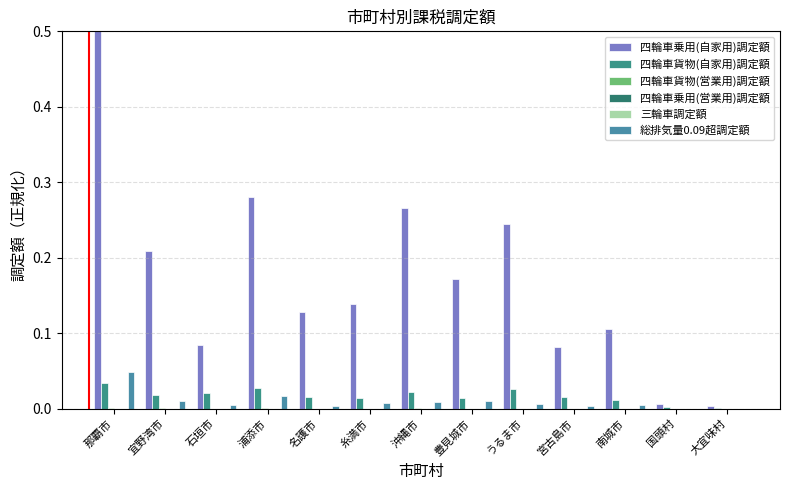

The value of 四輪車貨物(自家用)調定額 at 糸満市 is 0.0. True or false?

True